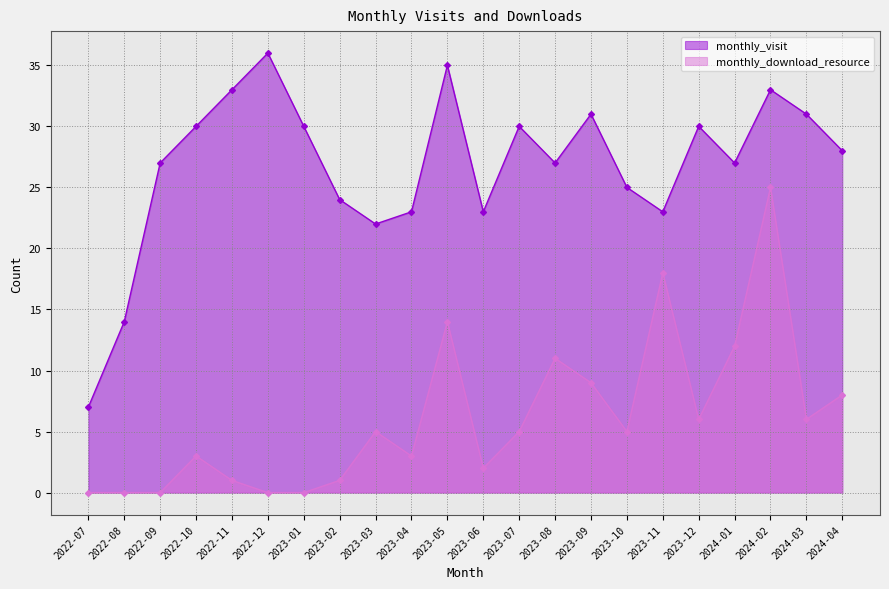

Read the monthly_download_resource value at 2024-02.

25